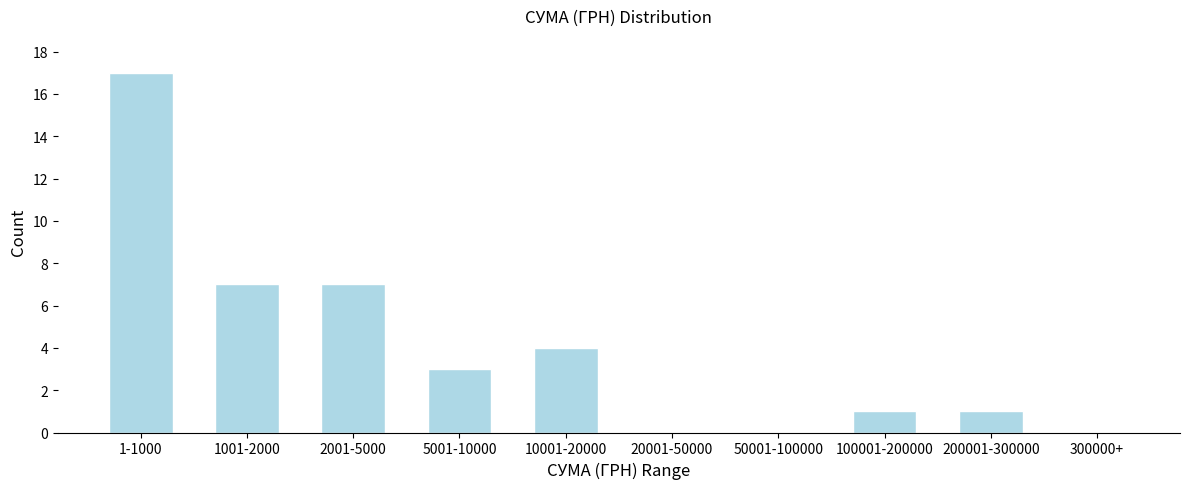

Reading left to right, extract all data points from this chart.

1-1000=17	1001-2000=7	2001-5000=7	5001-10000=3	10001-20000=4	20001-50000=0	50001-100000=0	100001-200000=1	200001-300000=1	300000+=0